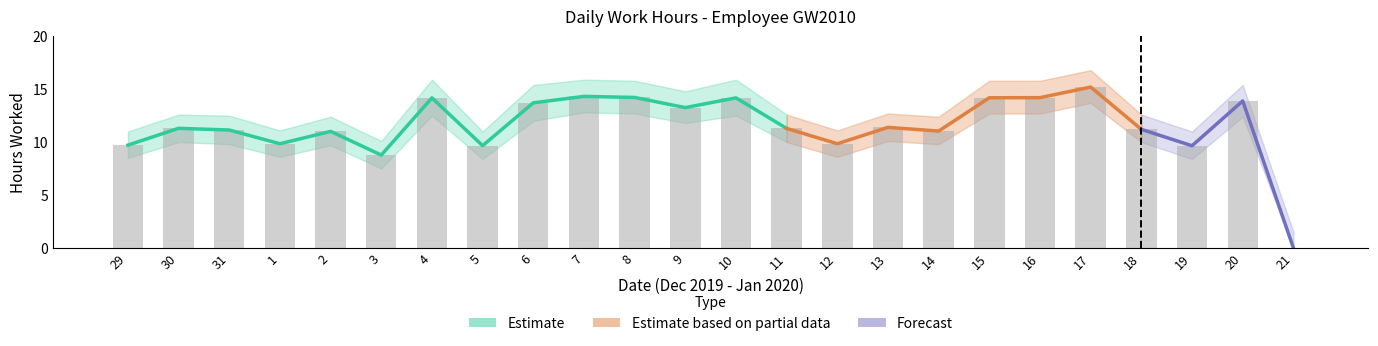

The value of Hours Worked at 6 is 18.8. True or false?

False